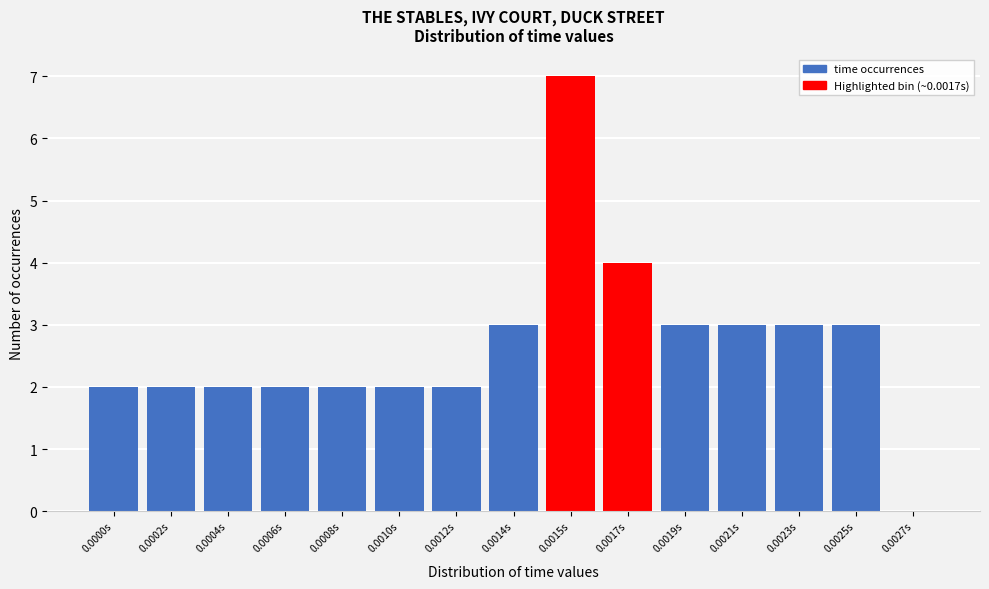

Reading right to left, what are all the values shown in this chart?

0.0027s=0	0.0025s=3	0.0023s=3	0.0021s=3	0.0019s=3	0.0017s=4	0.0015s=7	0.0014s=3	0.0012s=2	0.0010s=2	0.0008s=2	0.0006s=2	0.0004s=2	0.0002s=2	0.0000s=2